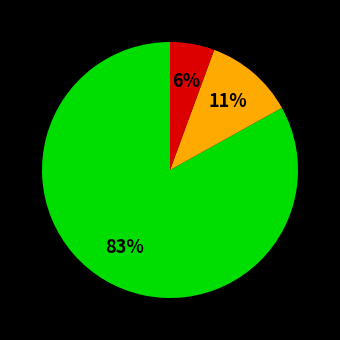

Is there any slice that represents more than half of the pie?

Yes